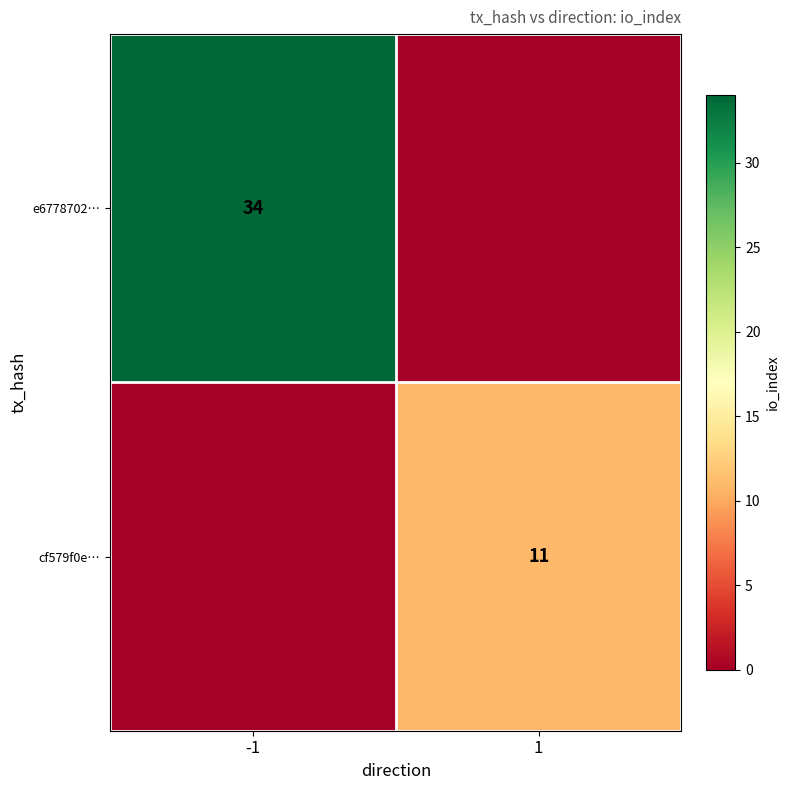

Is it true that e6778702… equals 34 at -1?

True